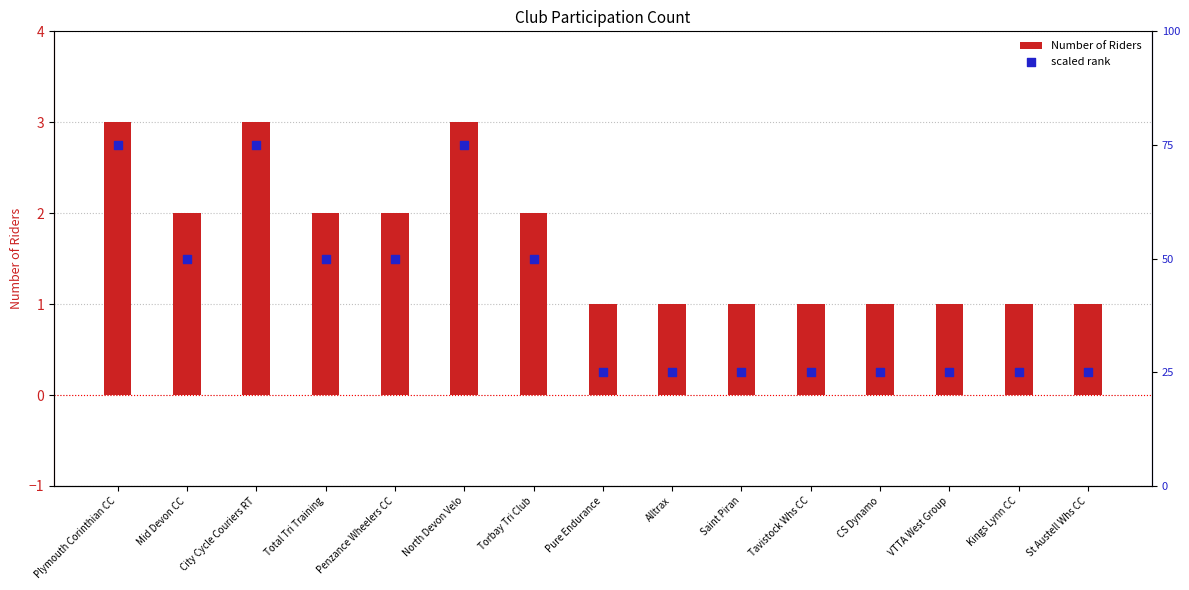

Which series reaches the minimum Y coordinate?

Number of Riders